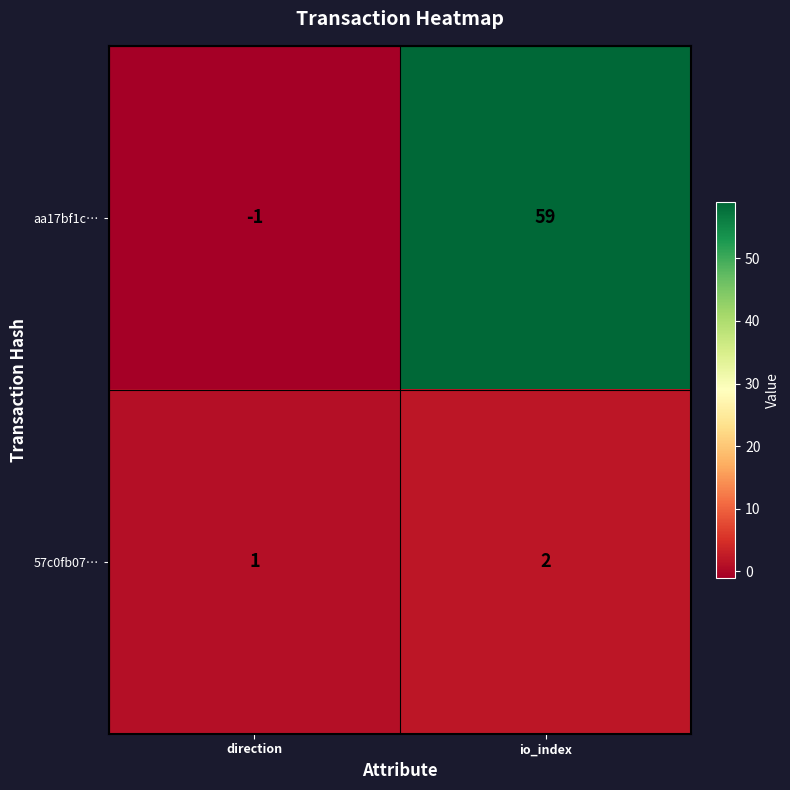

At which label does 57c0fb07… reach its peak?

io_index